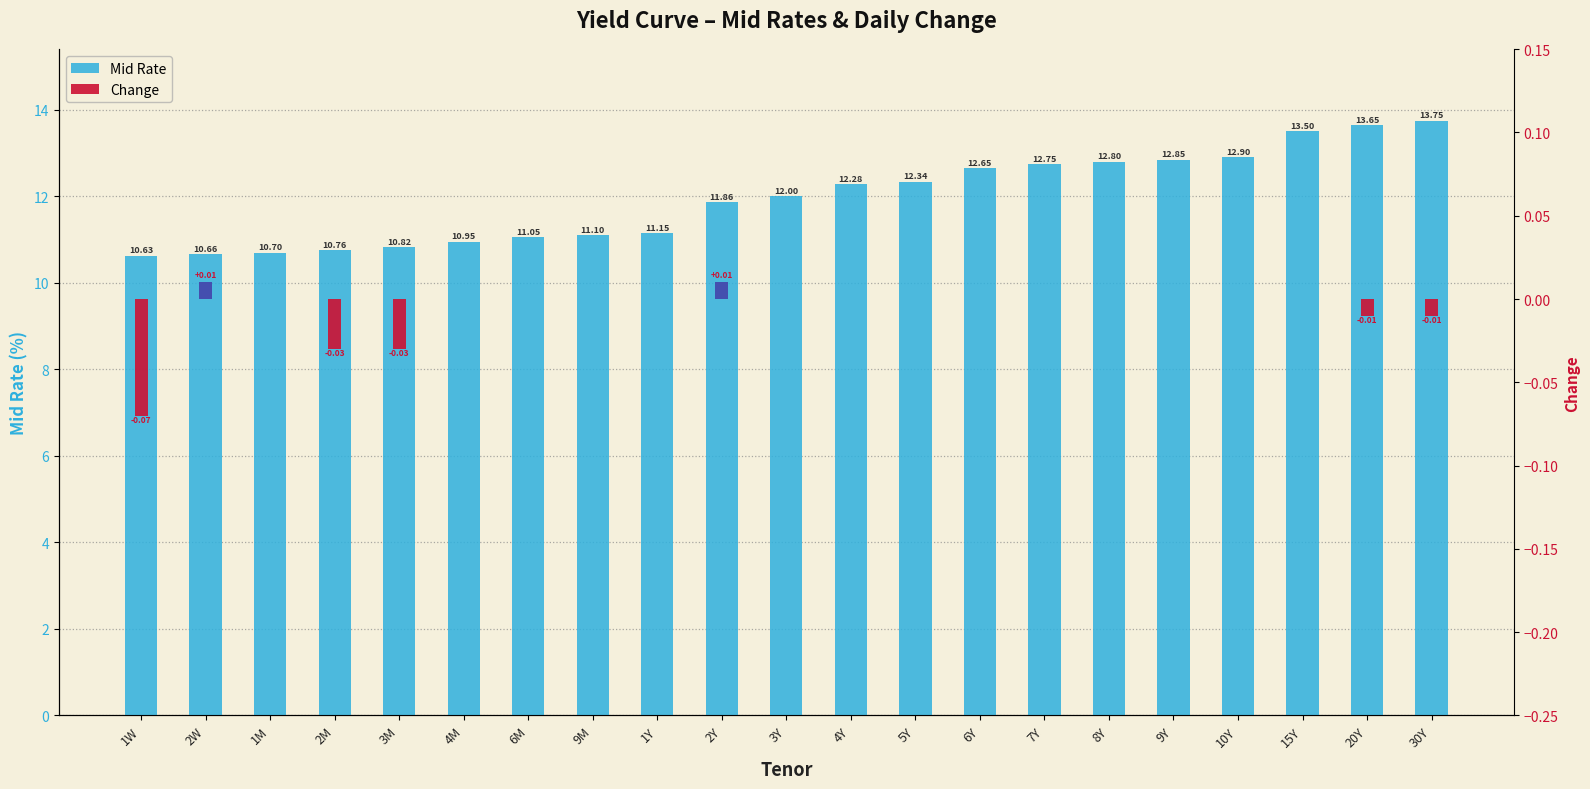

How many groups of bars are there?

21